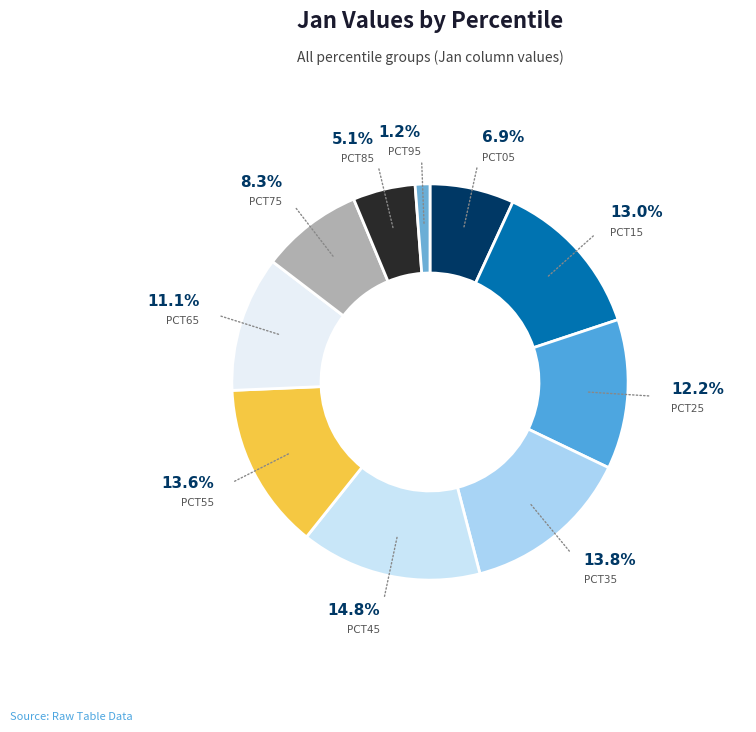

How many slices are in this pie chart?

10